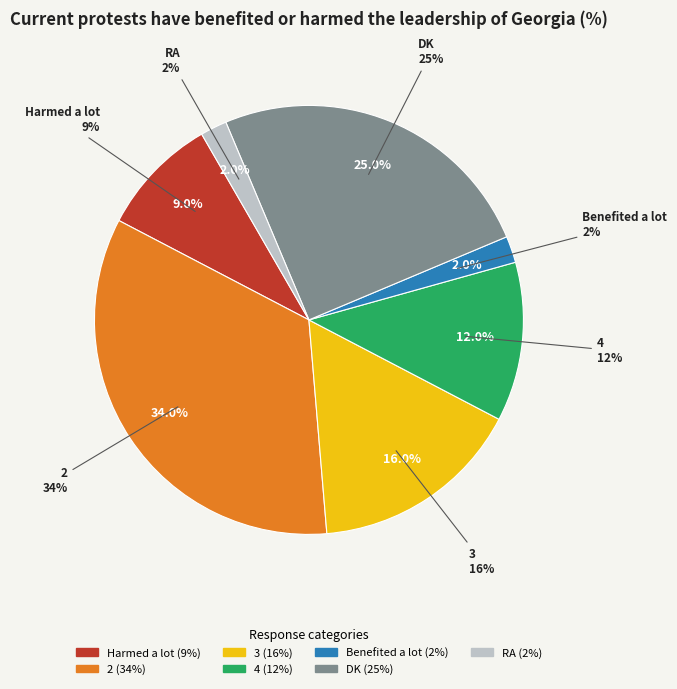

What percentage do RA and 4 together represent?

14.0%